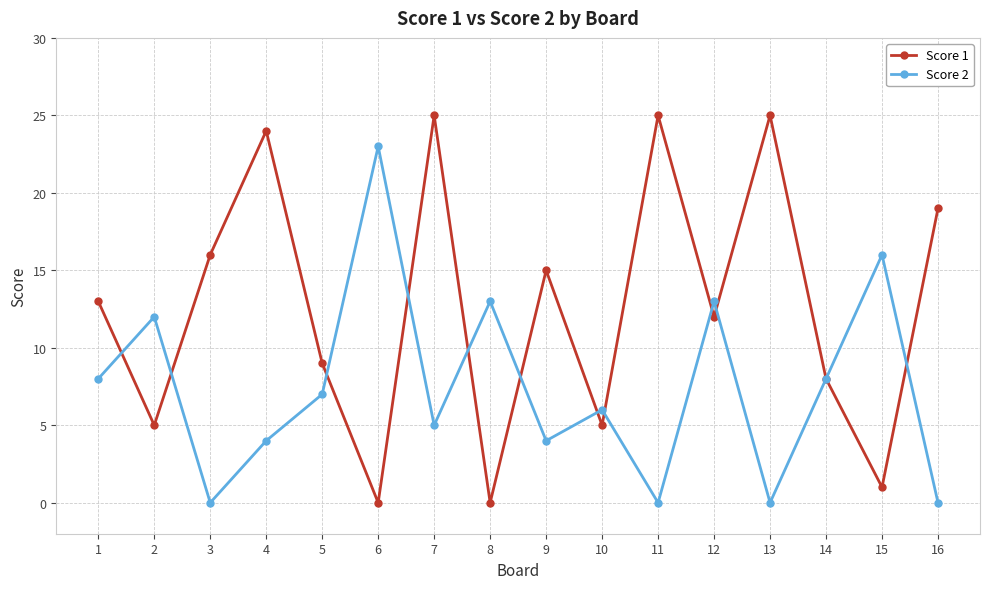

Reading left to right, extract all data points from this chart.

Score 1: 1=13	2=5	3=16	4=24	5=9	6=0	7=25	8=0	9=15	10=5	11=25	12=12	13=25	14=8	15=1	16=19
Score 2: 1=8	2=12	3=0	4=4	5=7	6=23	7=5	8=13	9=4	10=6	11=0	12=13	13=0	14=8	15=16	16=0